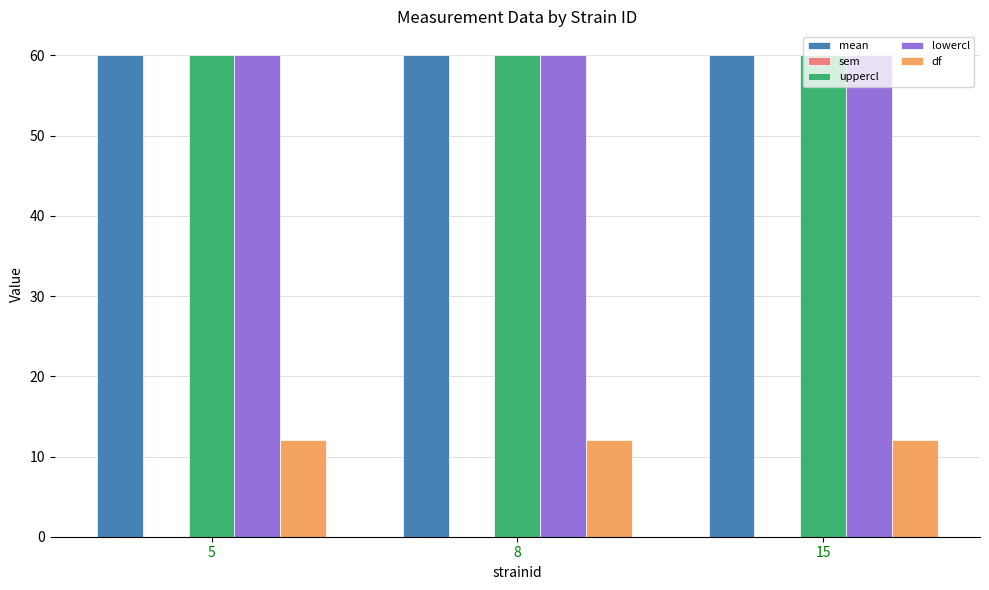

What is the sum of all lowercl values?

180